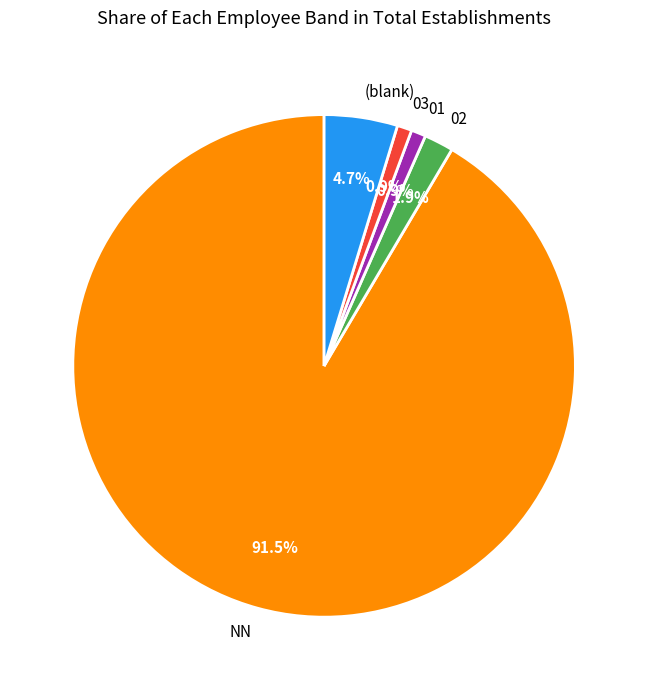

What percentage is NOT represented by 03?

99.1%